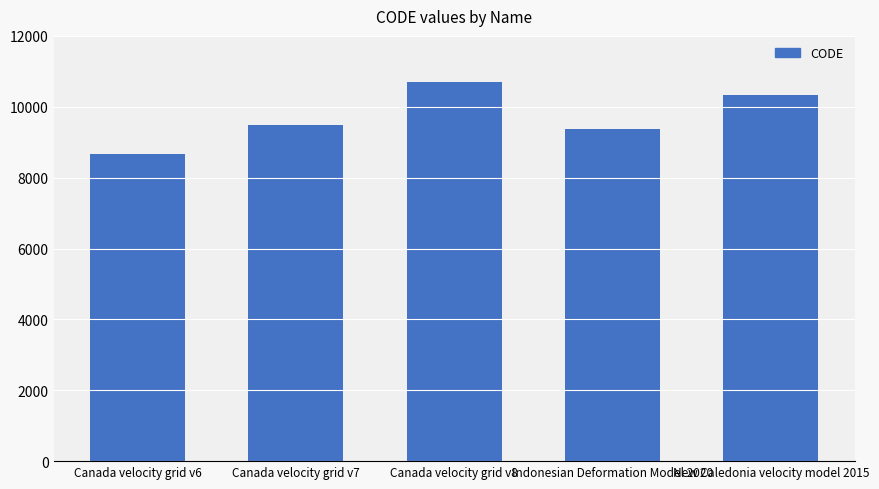

What is the approximate value at Canada velocity grid v7, to the nearest 100?

9500